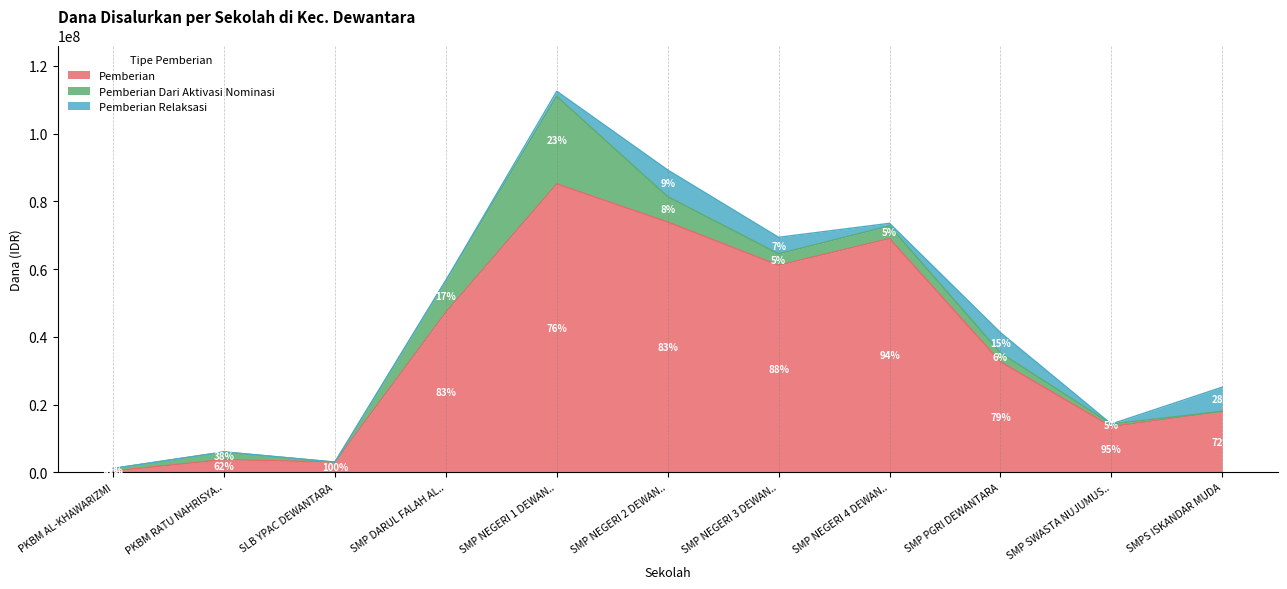

Rank the series at SMP NEGERI 4 DEWANTARA from lowest to highest value.

Pemberian Relaksasi, Pemberian Dari Aktivasi Nominasi, Pemberian